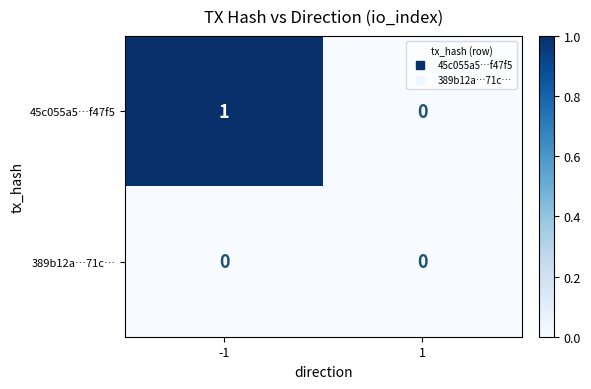

Is the value of 45c055a5…f47f5 at -1 greater than the value of 389b12a…71c… at -1?

Yes